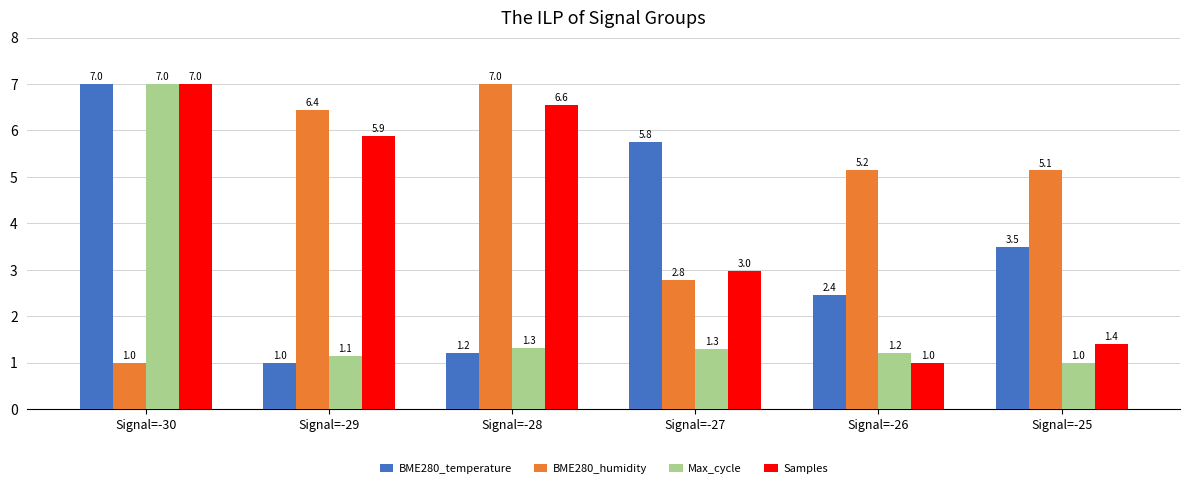

Reading left to right, transcribe all the data shown in this chart.

BME280_temperature: 7.0	1.0	1.2	5.8	2.4	3.5
BME280_humidity: 1.0	6.4	7.0	2.8	5.2	5.1
Max_cycle: 7.0	1.1	1.3	1.3	1.2	1.0
Samples: 7.0	5.9	6.6	3.0	1.0	1.4